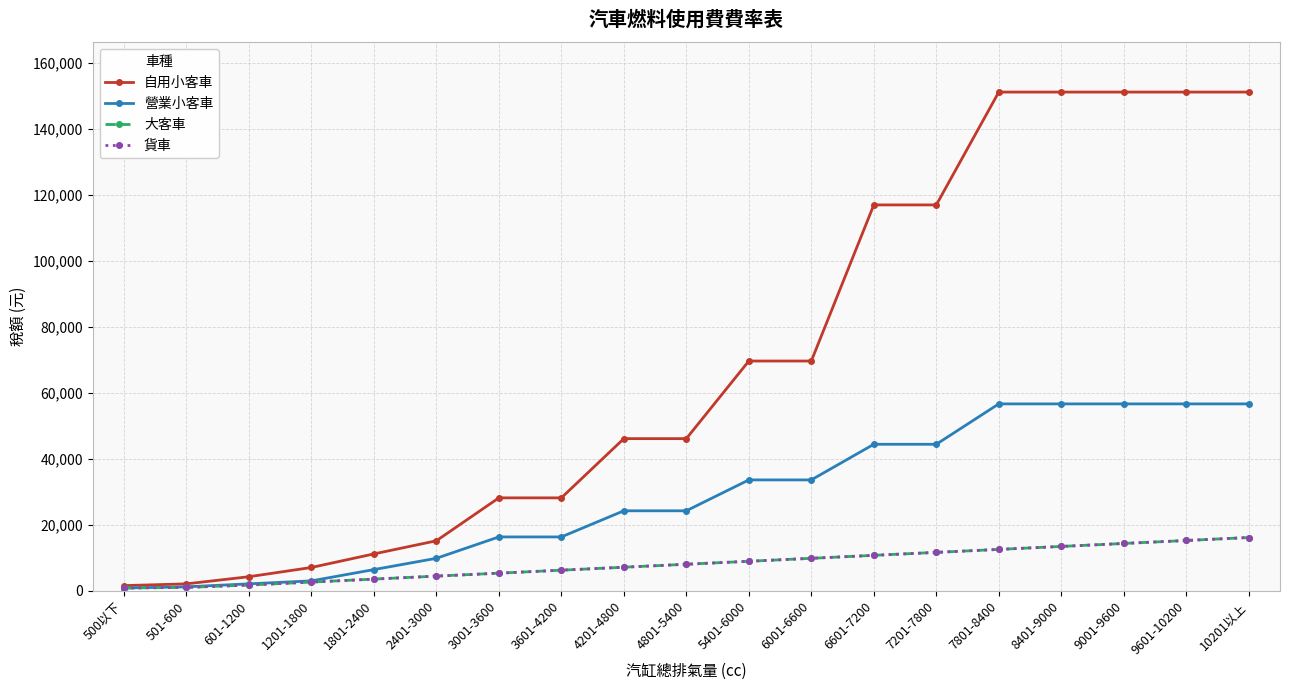

Is this an area chart (filled region under the line)?

No